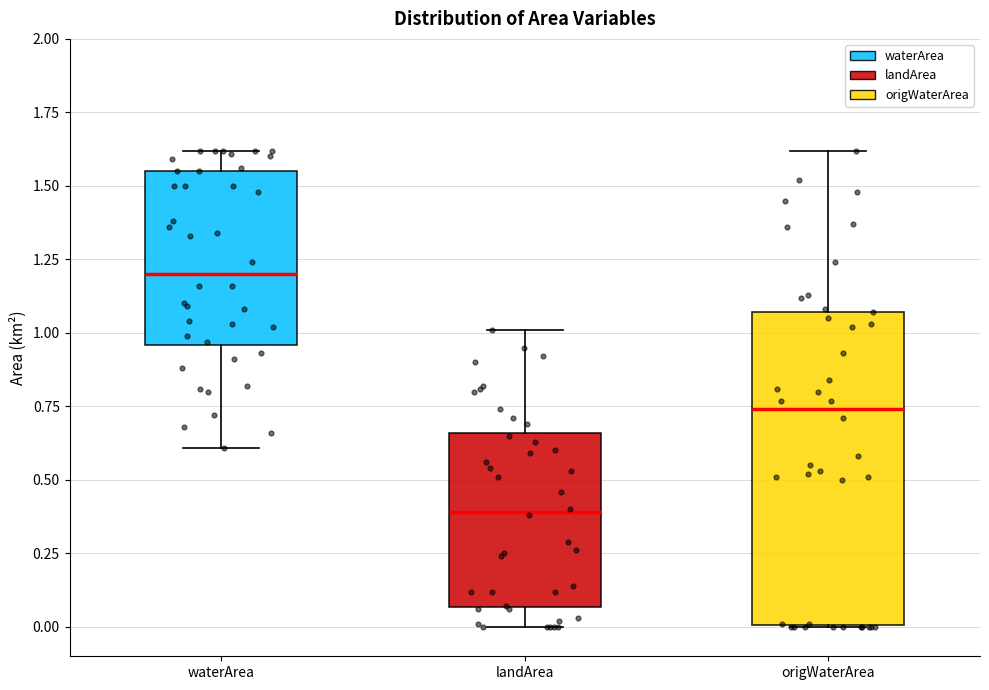

Where does the upper whisker of the box for landArea end on the y-axis? The values are not printed on the chart, so give them approximately, as read against the axis.

1.00